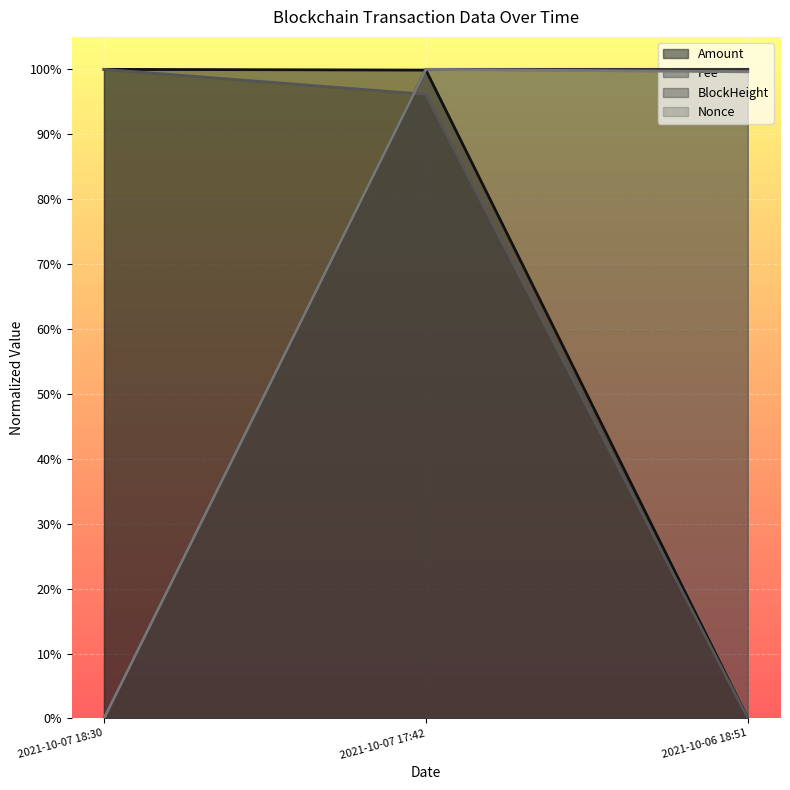

What is the difference between the maximum and minimum values in the Nonce series?

1.0